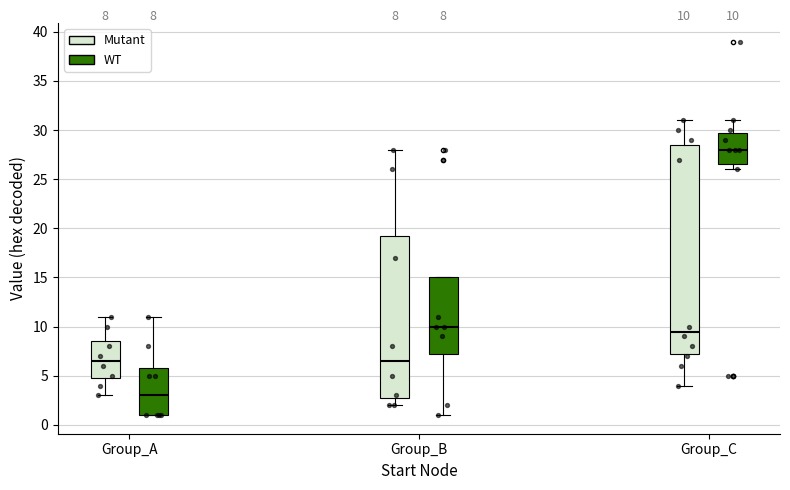

Which box has the lowest median line?

Group_A (WT)